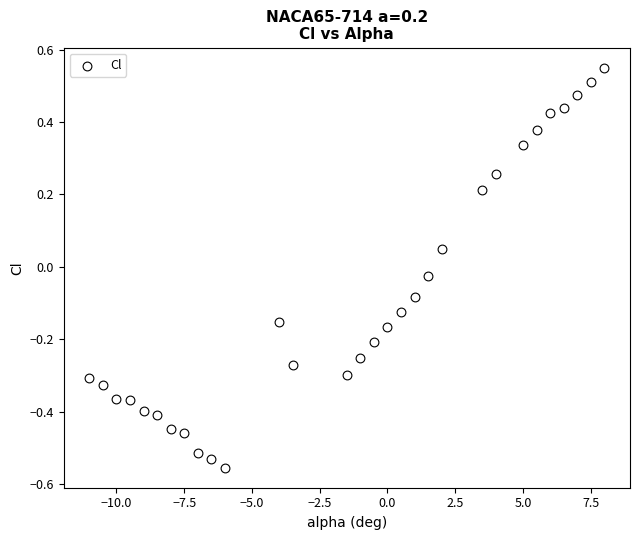

What is the range of X values (max minus min)?

19.0